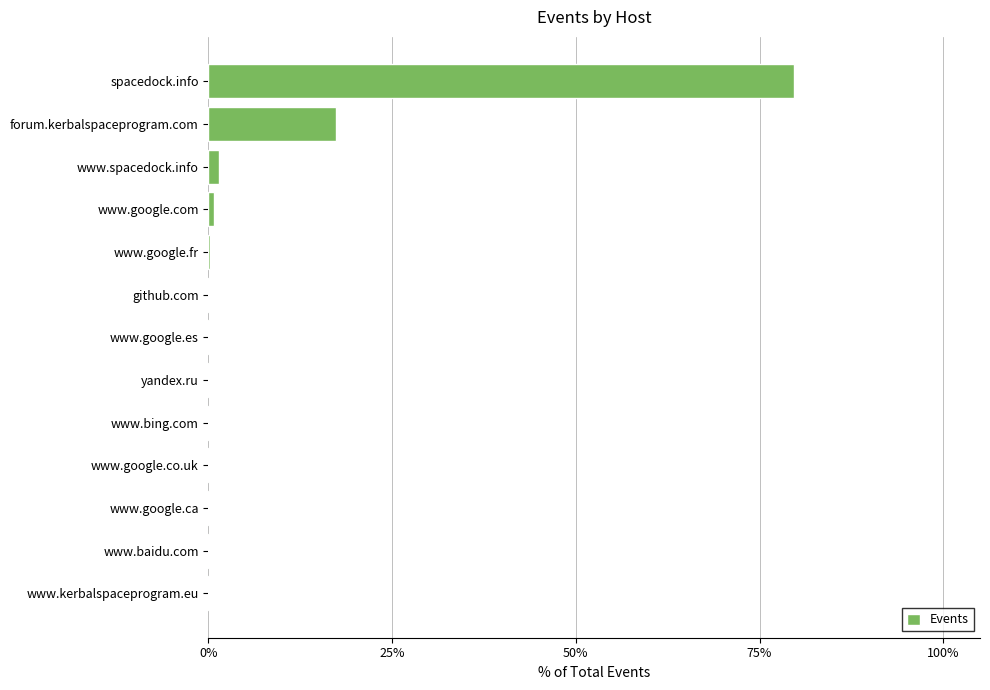

Which label corresponds to the largest value in the chart?

spacedock.info